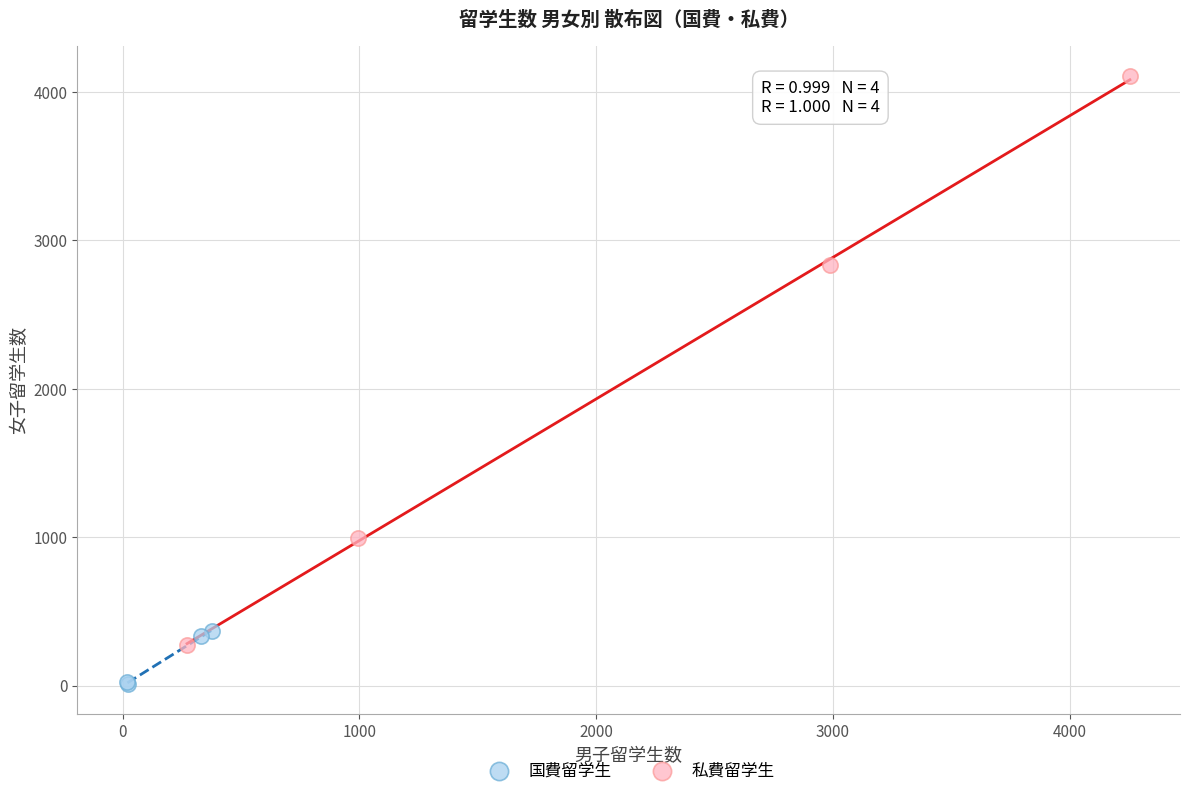

Which series reaches the maximum Y coordinate?

私費留学生